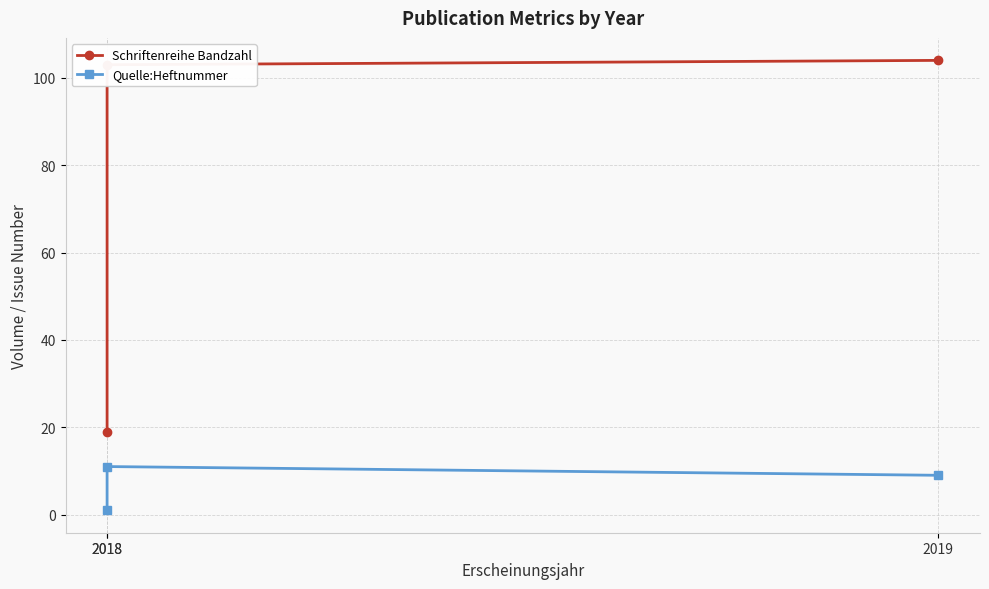

Which series changed the most between 2018 and 2019?

Schriftenreihe Bandzahl